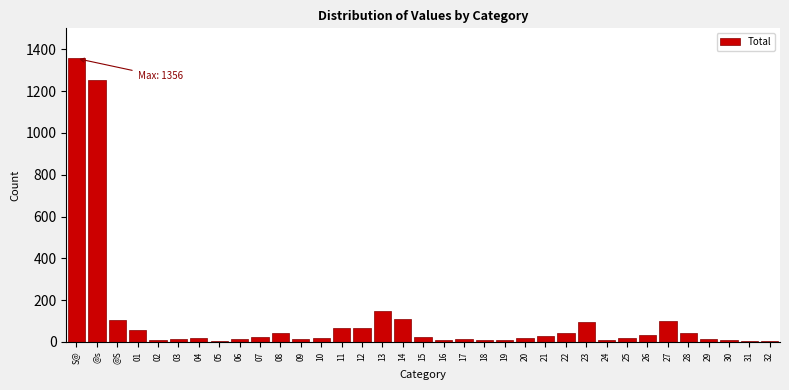

Which has a higher value, @S or 08?

@S